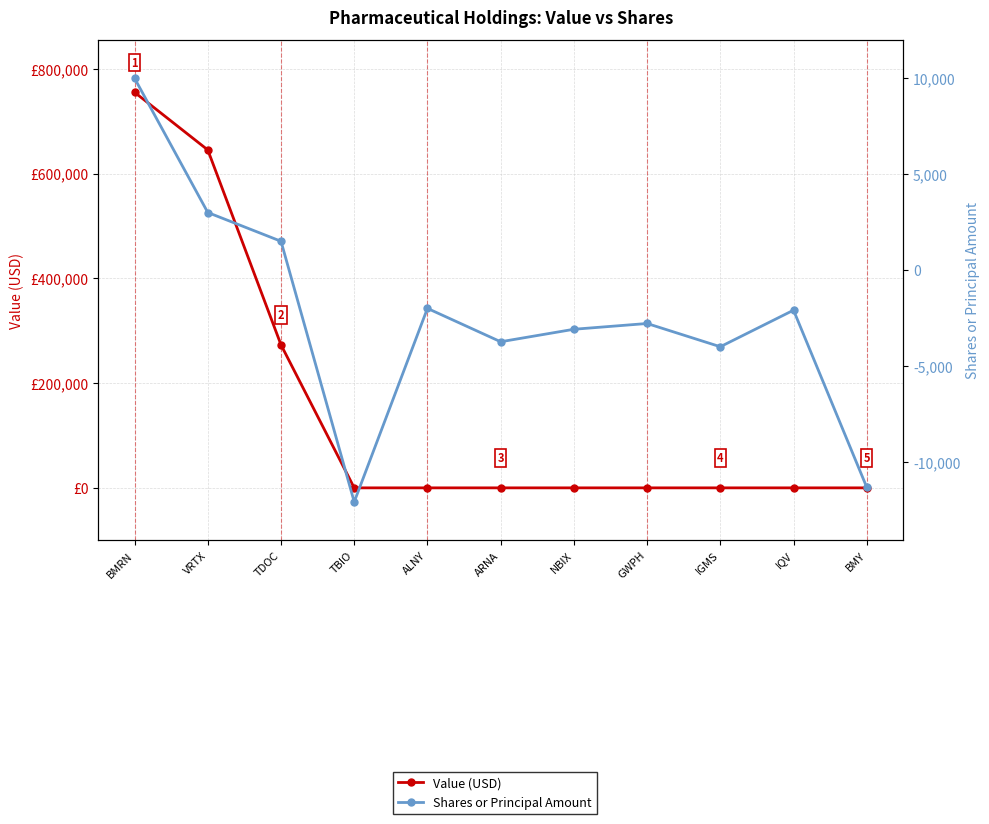

Is this an area chart (filled region under the line)?

No